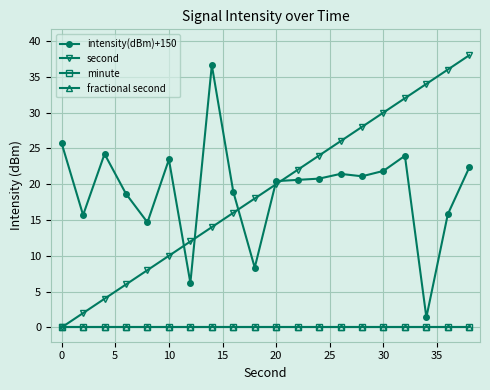

How many lines are shown in the chart?

4